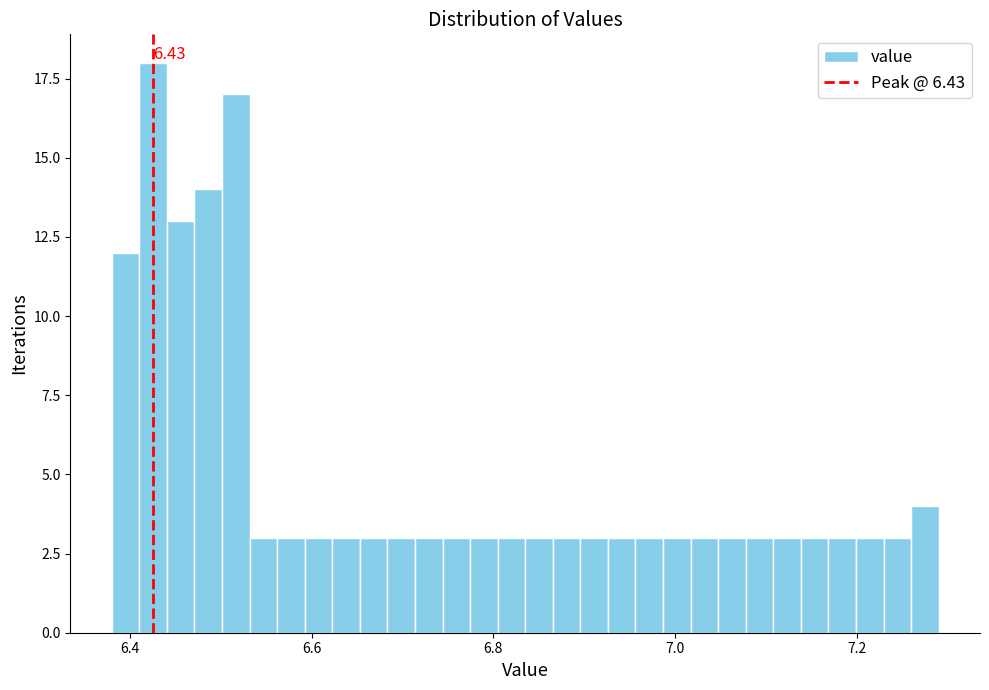

Read against the x-axis, roughly where is the centre of the tallest bar?

6.42